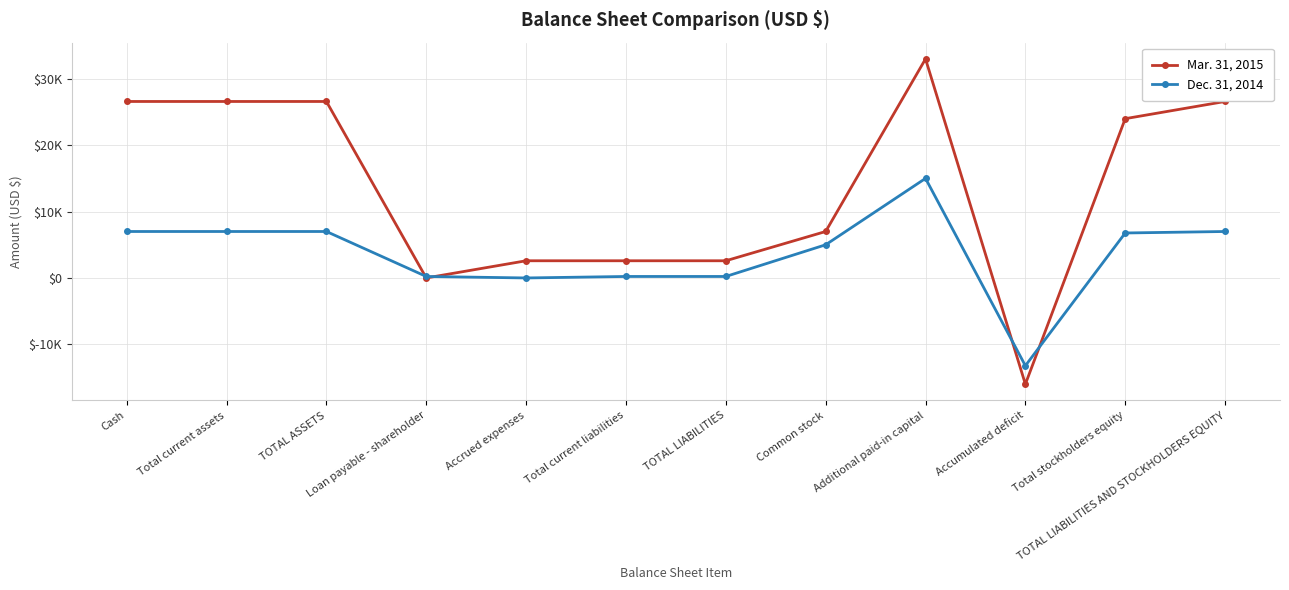

What is the sum of all Mar. 31, 2015 values?

162124